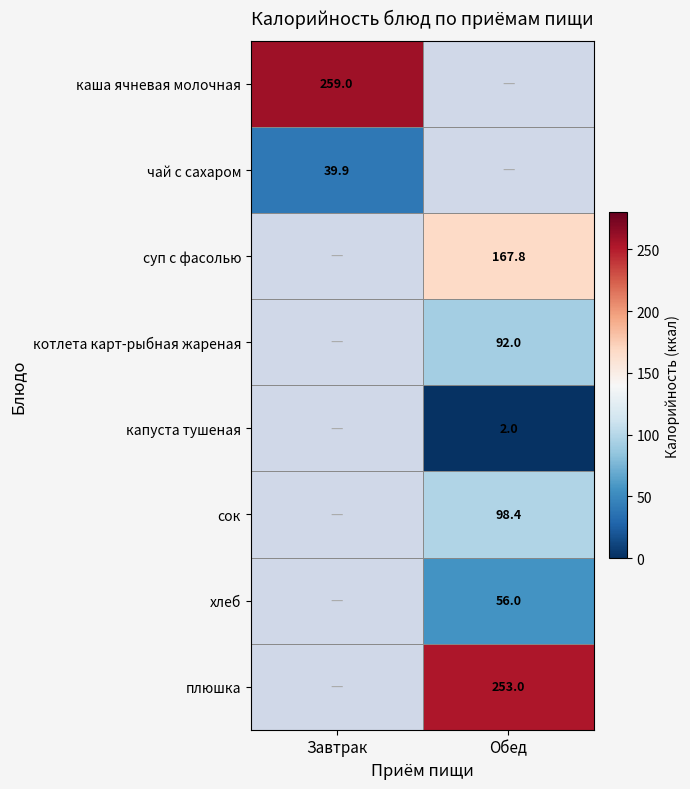

Is it true that каша ячневая молочная equals 259.0 at Завтрак?

True